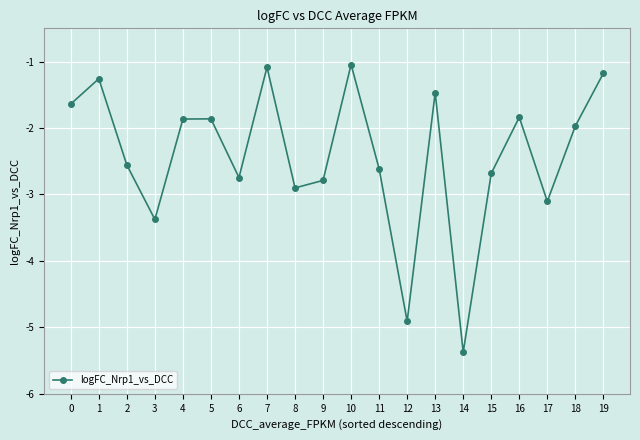

True or false: the data shows -2.6 at 2.

True